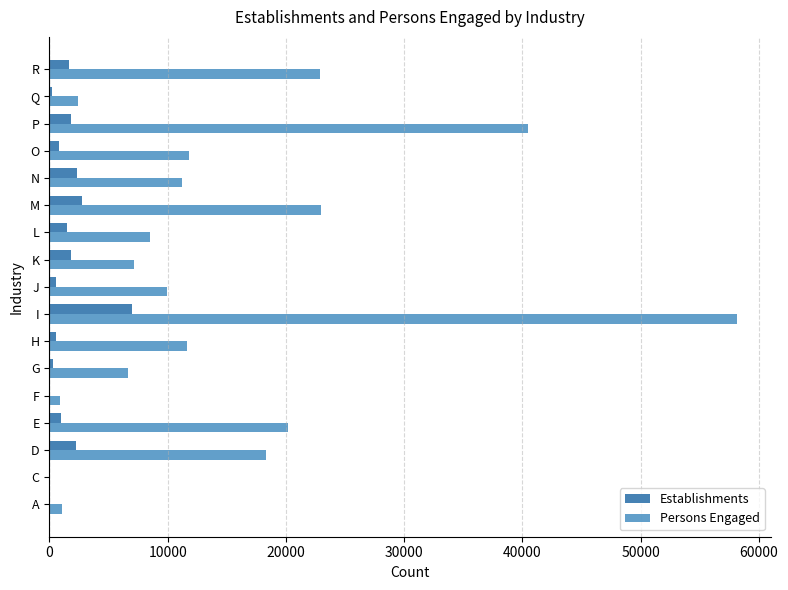

Is the value of Persons Engaged at D greater than the value of Establishments at P?

Yes